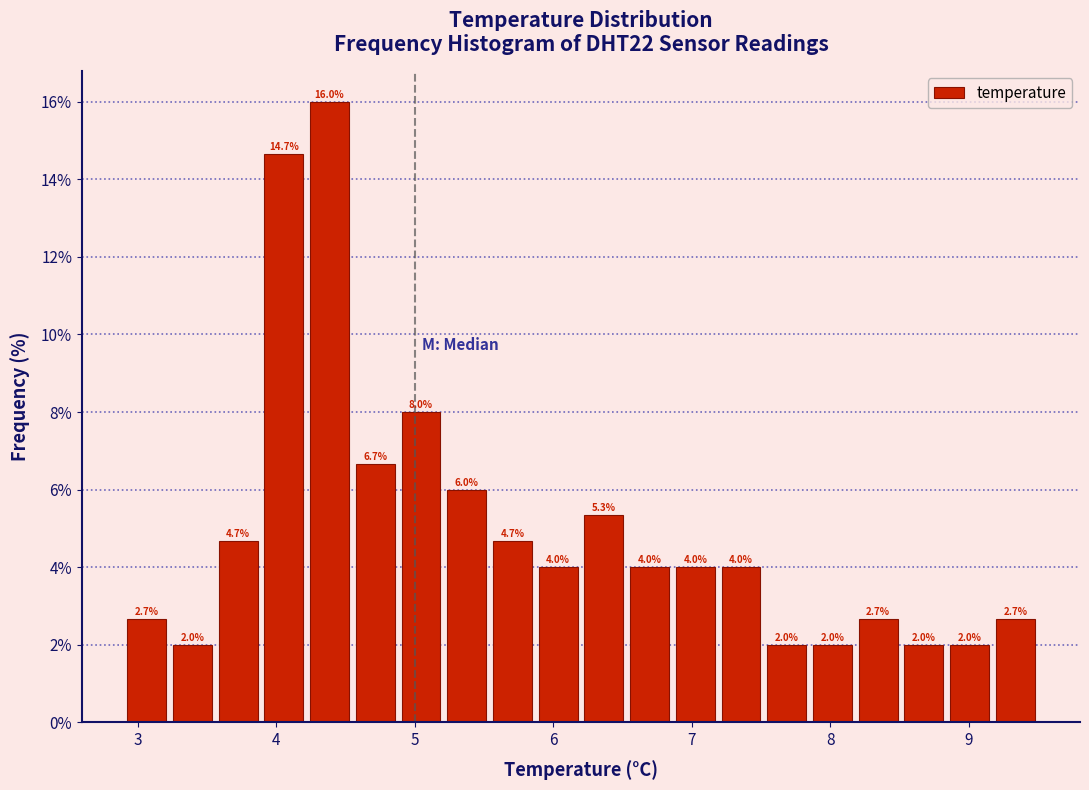

Read against the x-axis, roughly where is the centre of the tallest bar?

4.4